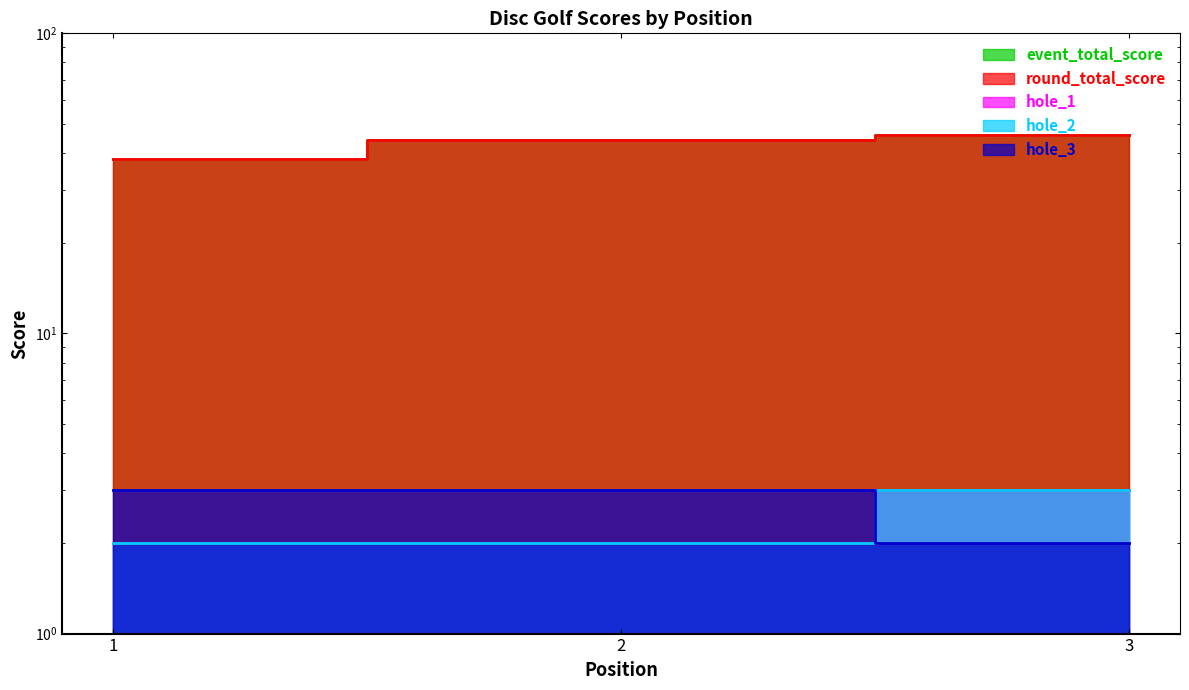

Rank the series at 2 from highest to lowest value.

event_total_score, round_total_score, hole_3, hole_1, hole_2